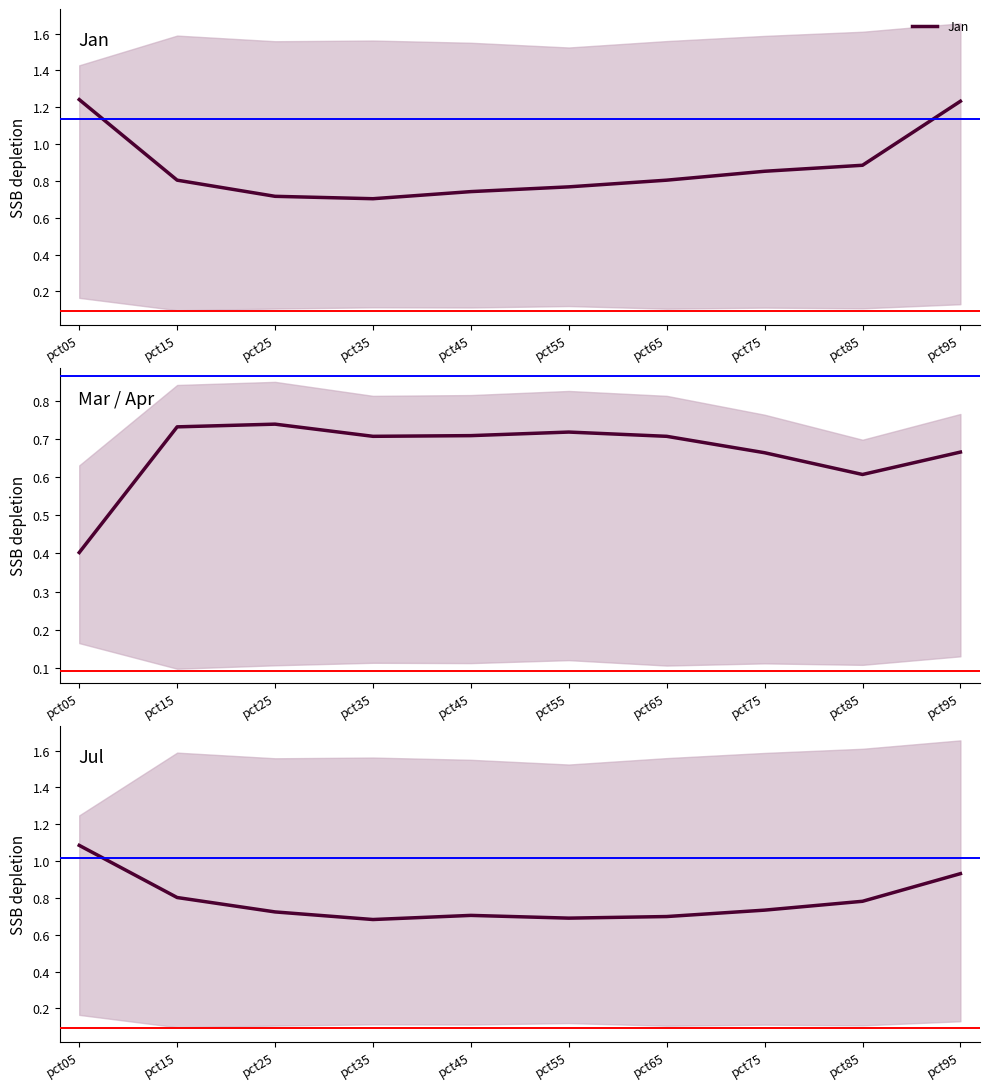

Reading left to right, what are all the values shown in this chart?

Jan: pct05=1.2	pct15=0.8	pct25=0.7	pct35=0.7	pct45=0.7	pct55=0.8	pct65=0.8	pct75=0.9	pct85=0.9	pct95=1.2
Mar: pct05=0.4	pct15=0.7	pct25=0.7	pct35=0.7	pct45=0.7	pct55=0.7	pct65=0.7	pct75=0.7	pct85=0.6	pct95=0.7
Jul: pct05=1.1	pct15=0.8	pct25=0.7	pct35=0.7	pct45=0.7	pct55=0.7	pct65=0.7	pct75=0.7	pct85=0.8	pct95=0.9